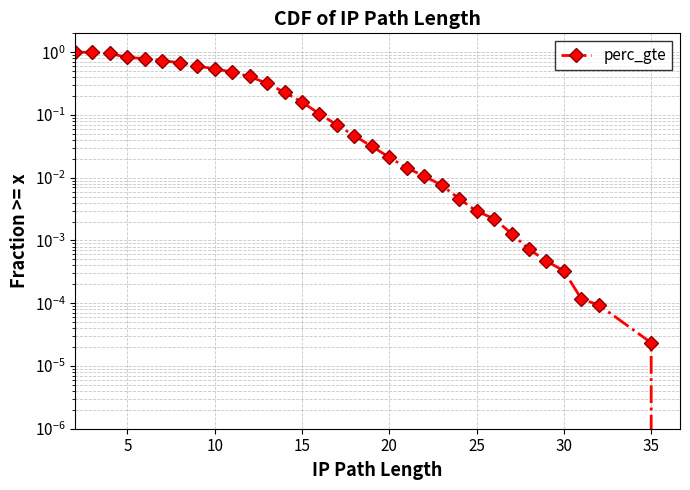

True or false: there are more than 1 points higher than both neighbors.

False